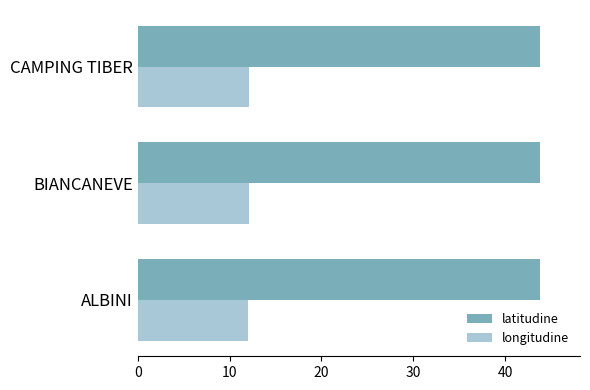

How many distinct data groups are displayed?

2